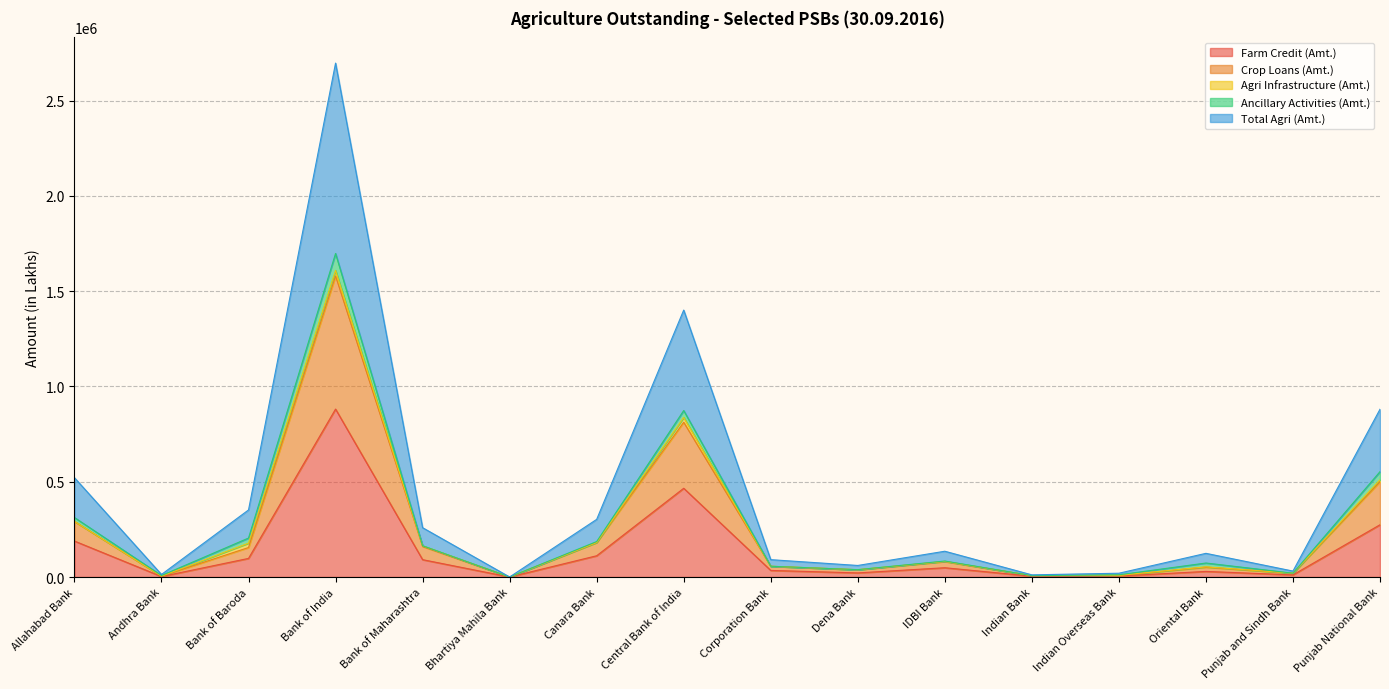

What is the highest value of the Farm Credit (Amt.) series?

881183.0